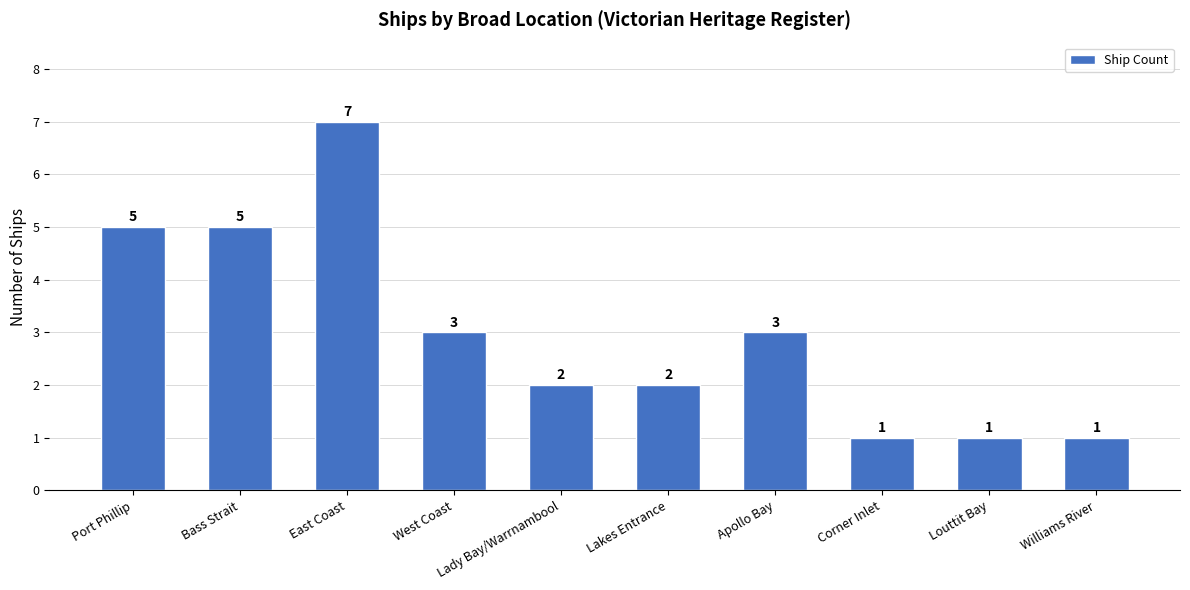

What is the sum of the values at East Coast and Lady Bay/Warrnambool?

9